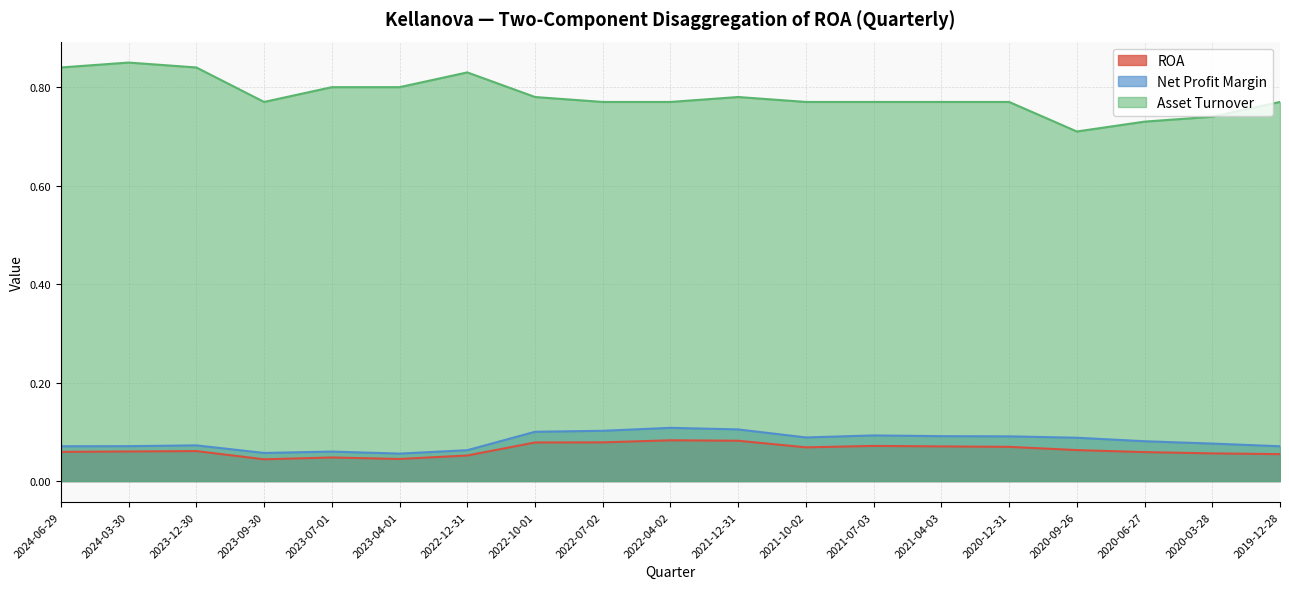

True or false: Asset Turnover and ROA cross at least once.

False